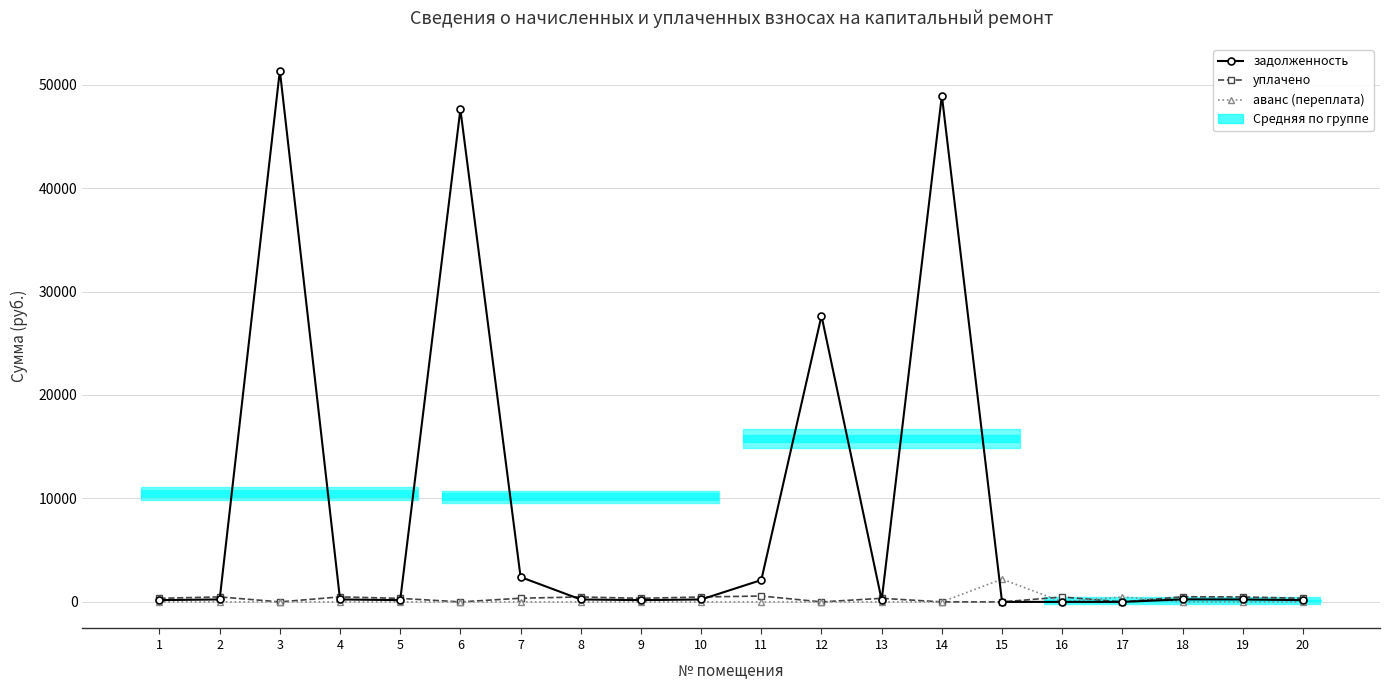

How many intersections are there between аванс (переплата) and уплачено?

3